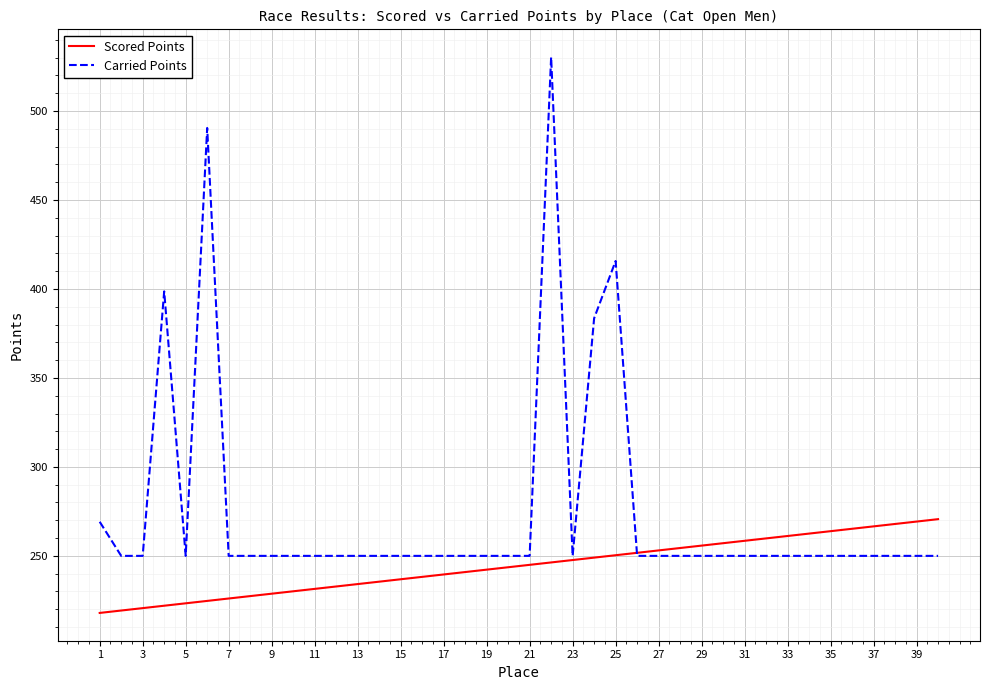

List the series in order of their peak value, highest first.

Carried Points, Scored Points